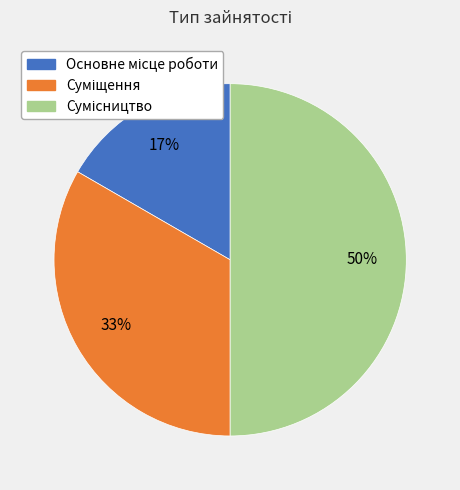

To the nearest percent, what is the difference between the largest and smallest slice percentages?

33%